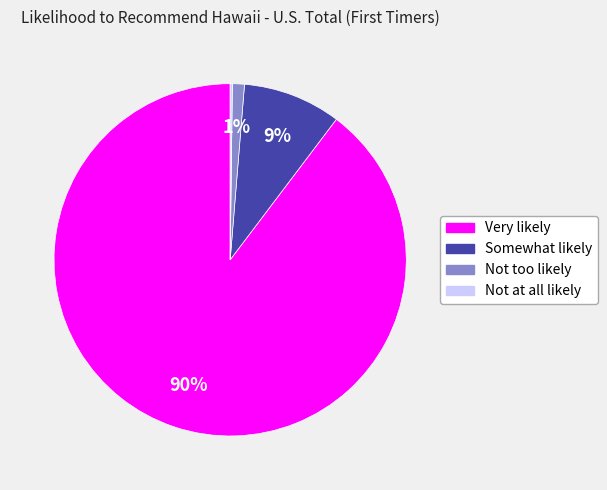

What is the largest slice in the pie chart?

Very likely